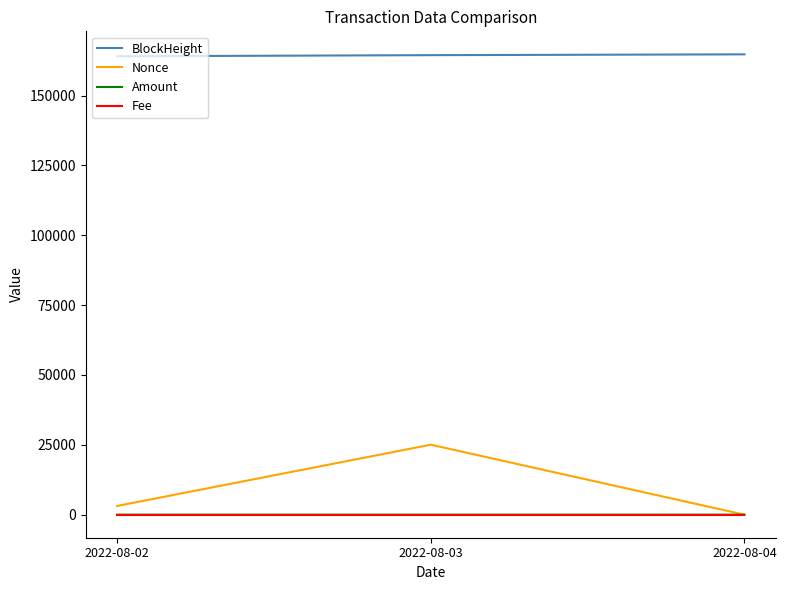

What is the sum of the Nonce values at 2022-08-03 and 2022-08-04?

25052.0